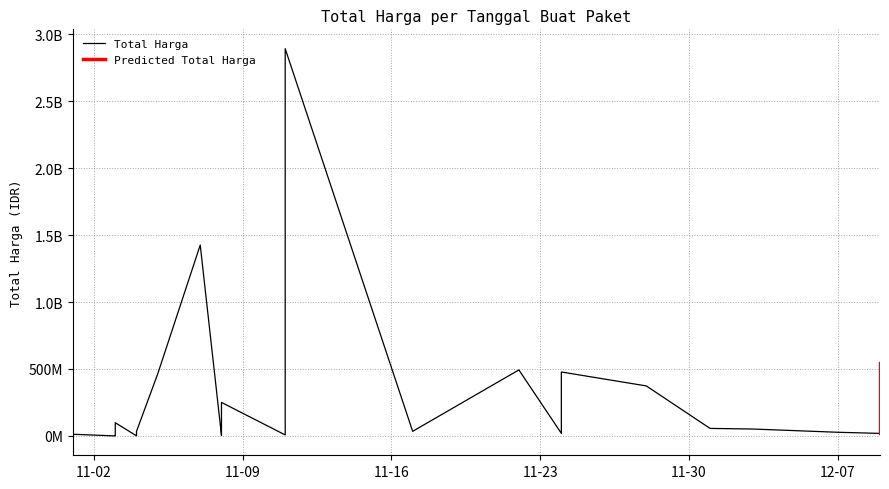

What is the maximum value shown in the chart?

2892122000